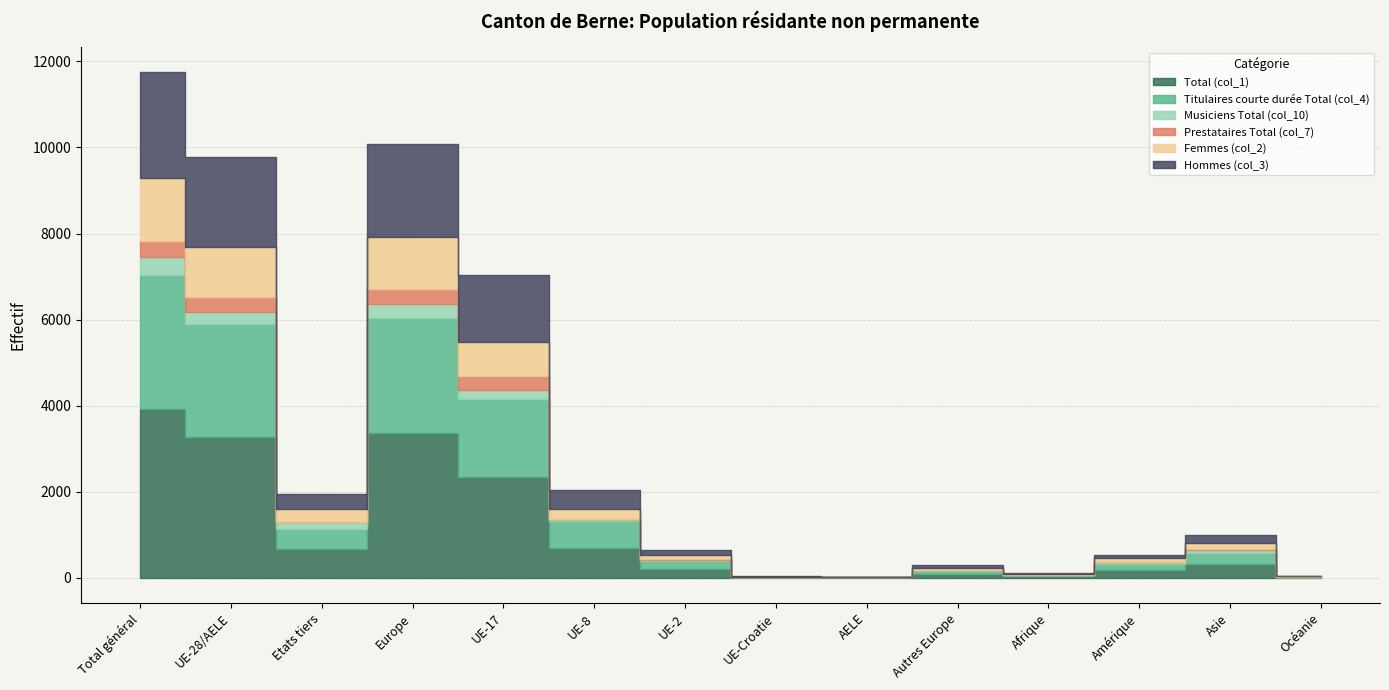

What is the label of the 6th point from the right?

AELE